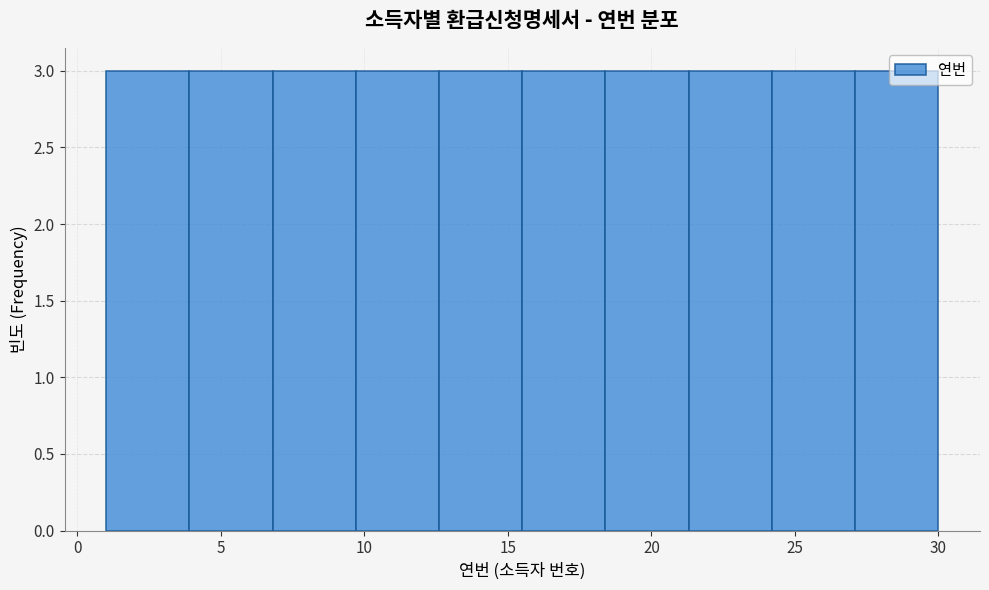

Reading left to right, list every bar in this chart as the range it spans on the x-axis followed by its height. Neither the bar edges nor the heights are printed on the chart, so give them approximately, as read against the axes.

1.0 to 3.9: 3
3.9 to 6.8: 3
6.8 to 9.7: 3
9.7 to 12.6: 3
12.6 to 15.5: 3
15.5 to 18.4: 3
18.4 to 21.3: 3
21.3 to 24.2: 3
24.2 to 27.1: 3
27.1 to 30.0: 3